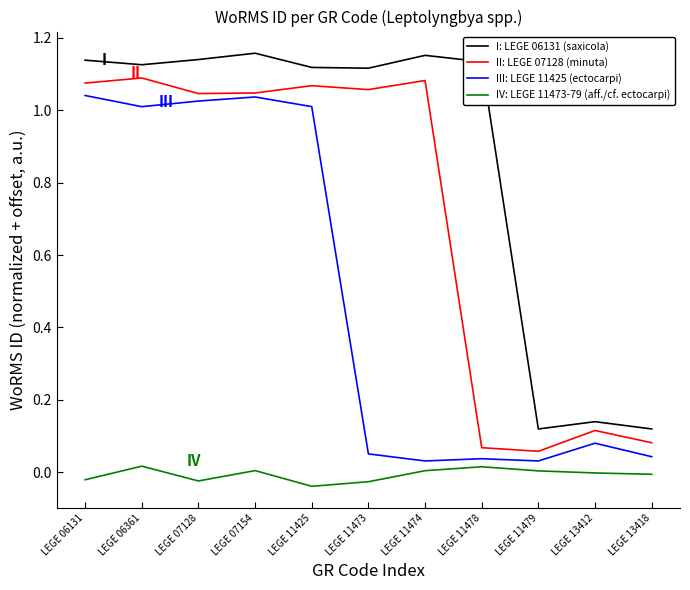

True or false: III: LEGE 11425 (ectocarpi) and I: LEGE 06131 (saxicola) intersect in this chart.

False